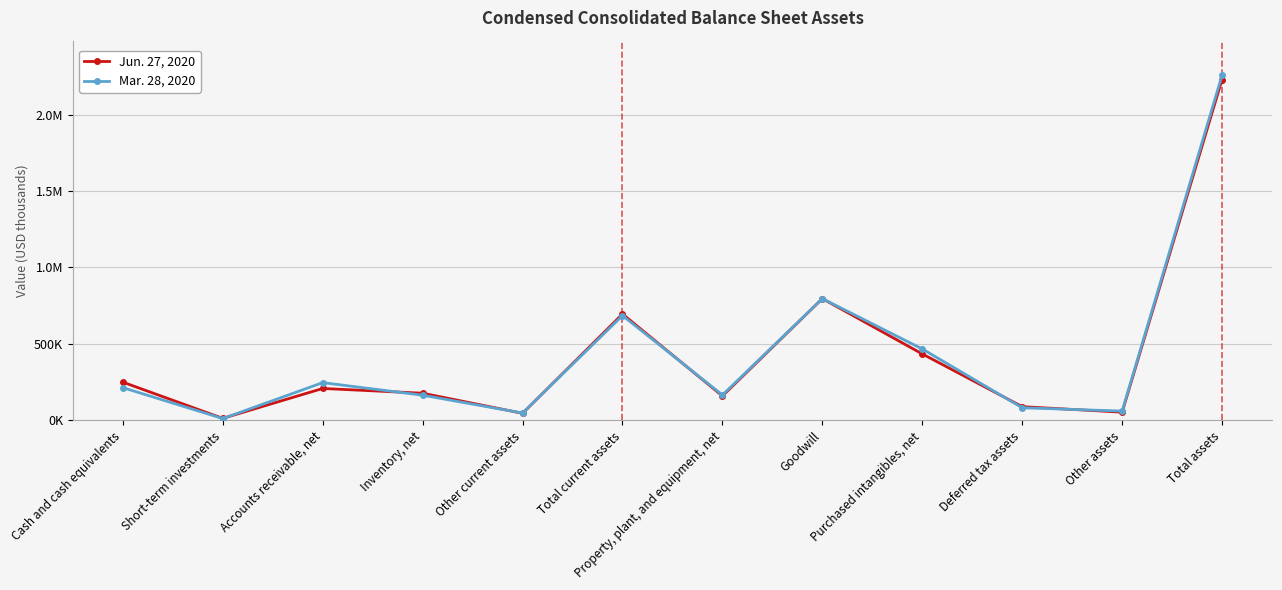

True or false: Mar. 28, 2020 has a value of 213879 at Cash and cash equivalents.

True